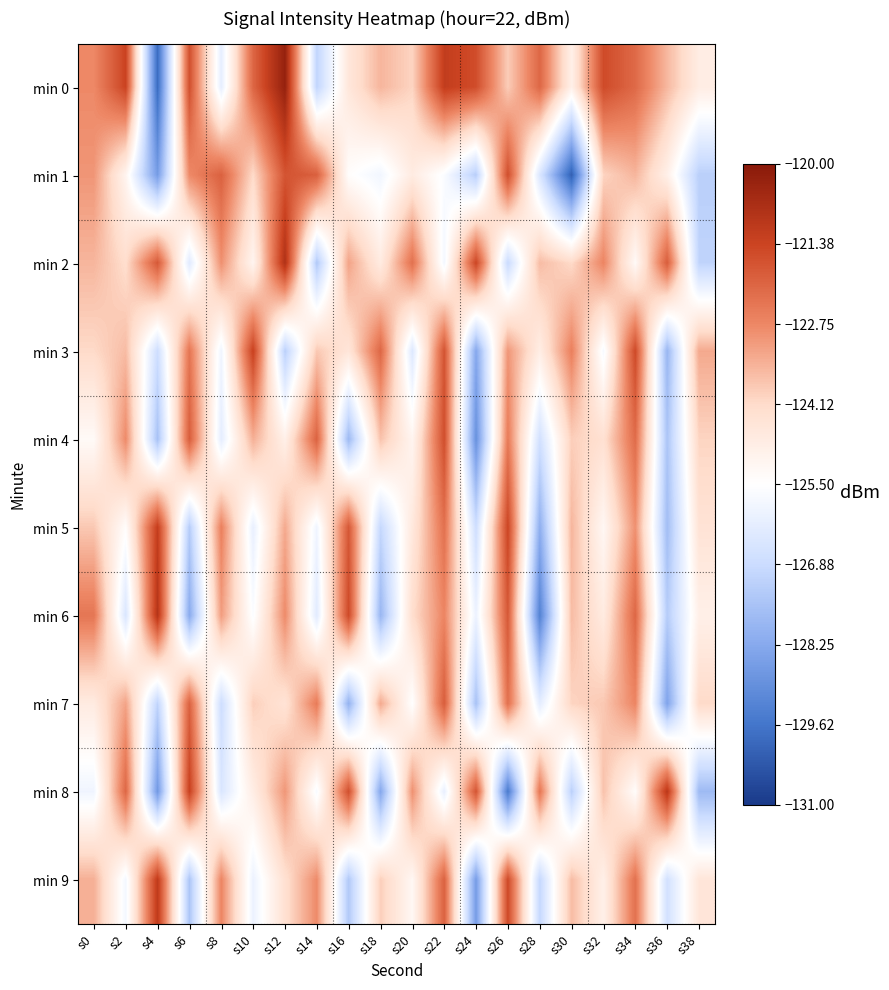

Which category has the lowest value across all series?

s30